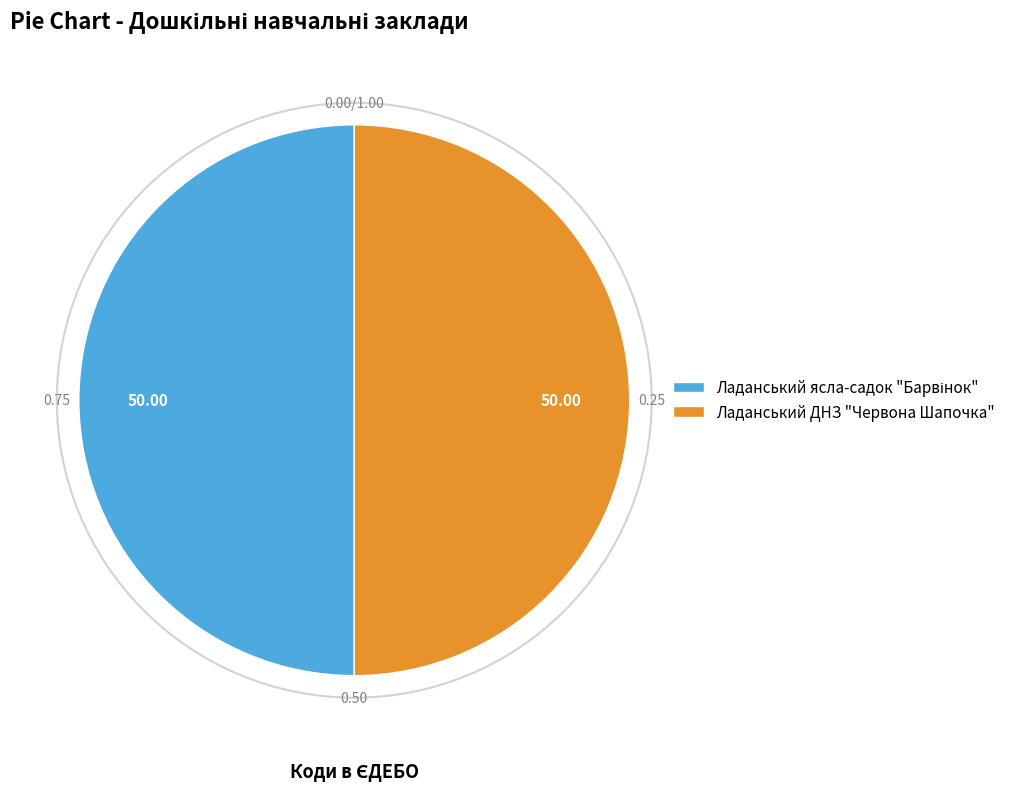

Which has a higher value, Ладанський ясла-садок "Барвінок" or Ладанський ДНЗ "Червона Шапочка"?

Ладанський ДНЗ "Червона Шапочка"